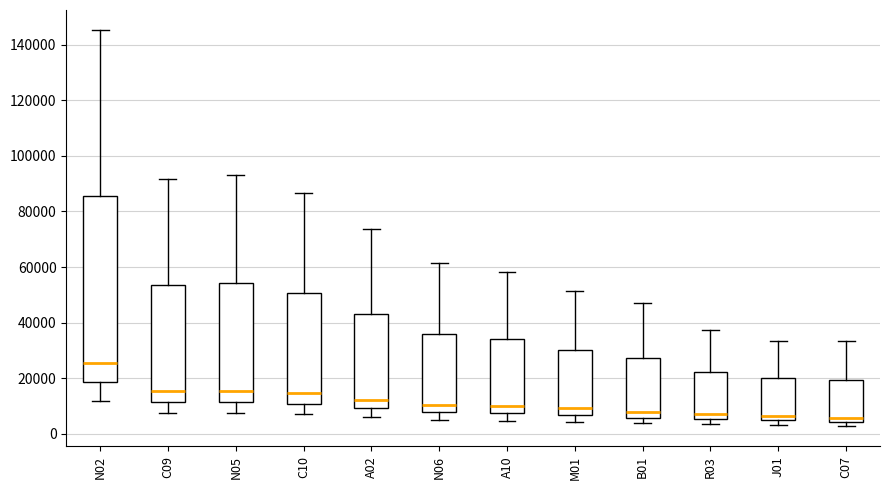

Reading left to right, transcribe this box plot: for each box, give where its median line is, the range the box spans, and where its two whiskers end, as read against the y-axis. The values are not printed on the chart, so give them approximately, as read against the axis.

N02: median 26000, box 18000 to 86000, whiskers 12000 to 146000
C09: median 16000, box 12000 to 54000, whiskers 8000 to 92000
N05: median 16000, box 12000 to 54000, whiskers 8000 to 94000
C10: median 14000, box 10000 to 50000, whiskers 8000 to 86000
A02: median 12000, box 10000 to 42000, whiskers 6000 to 74000
N06: median 10000, box 8000 to 36000, whiskers 6000 to 62000
A10: median 10000, box 8000 to 34000, whiskers 4000 to 58000
M01: median 10000, box 6000 to 30000, whiskers 4000 to 52000
B01: median 8000, box 6000 to 28000, whiskers 4000 to 46000
R03: median 8000, box 6000 to 22000, whiskers 4000 to 38000
J01: median 6000, box 4000 to 20000, whiskers 4000 (just below the box's lower edge) to 34000
C07: median 6000, box 4000 to 20000, whiskers 2000 to 34000